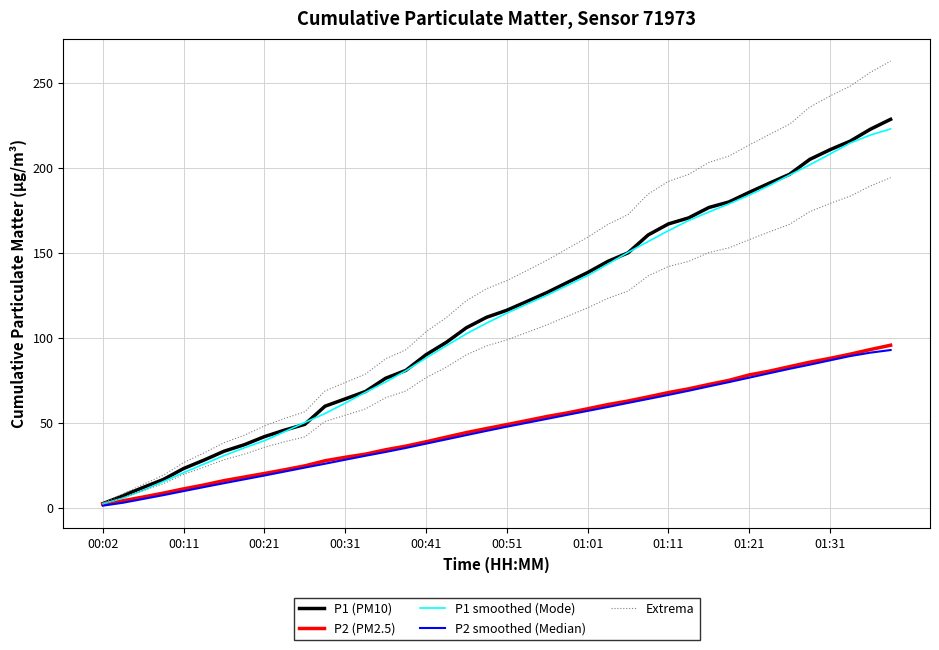

Which series changed the most between 00:02 and 01:01?

Extrema